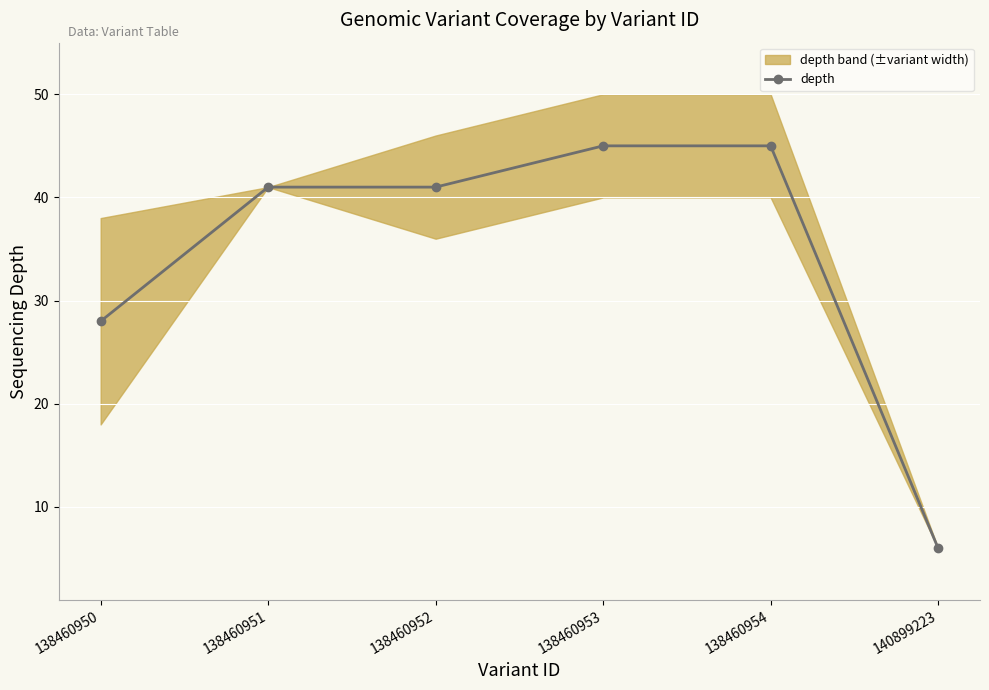

How many lines are shown in the chart?

1